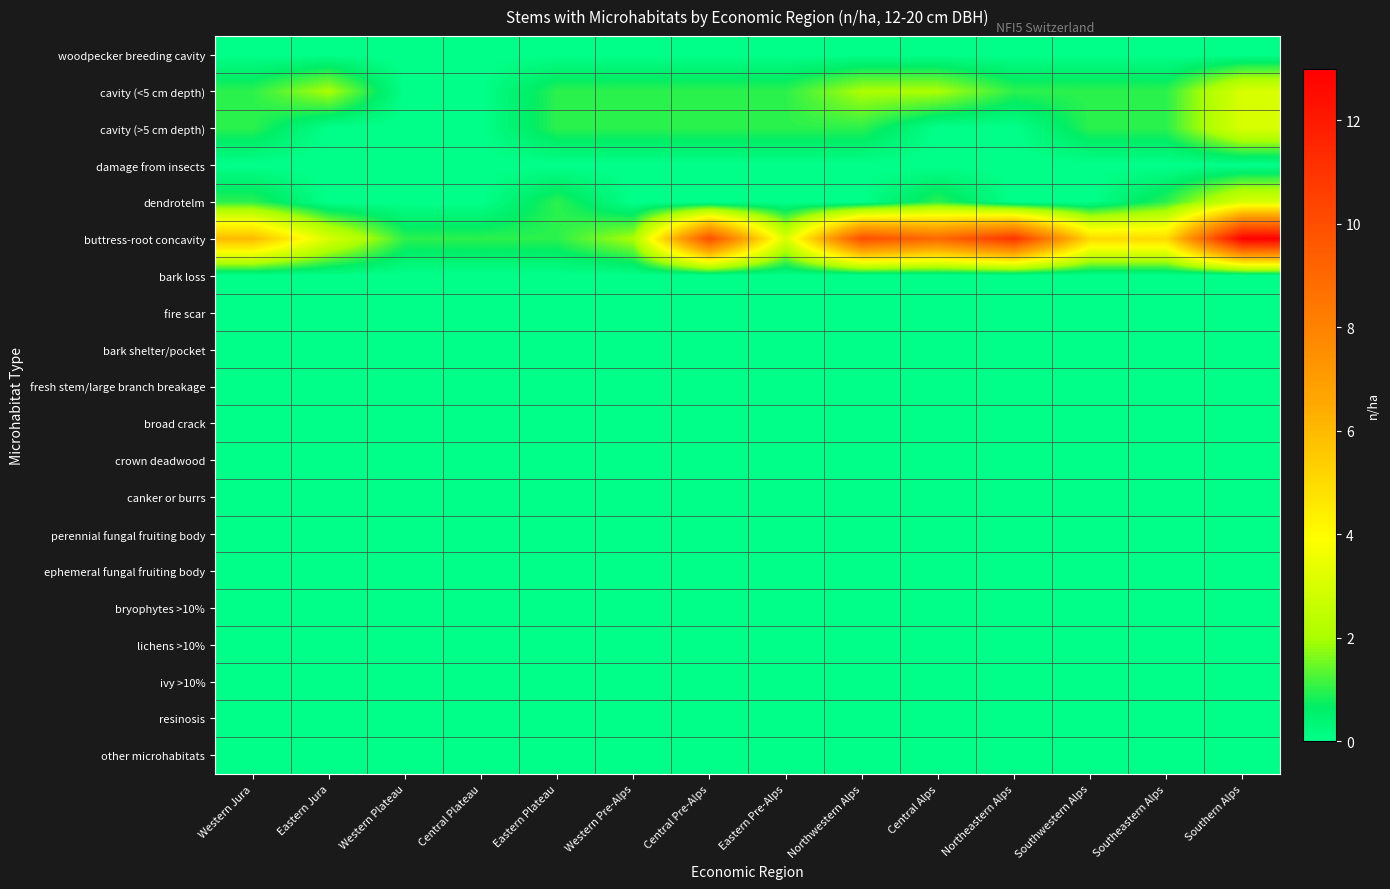

Which series has the largest total across all categories?

buttress-root concavity